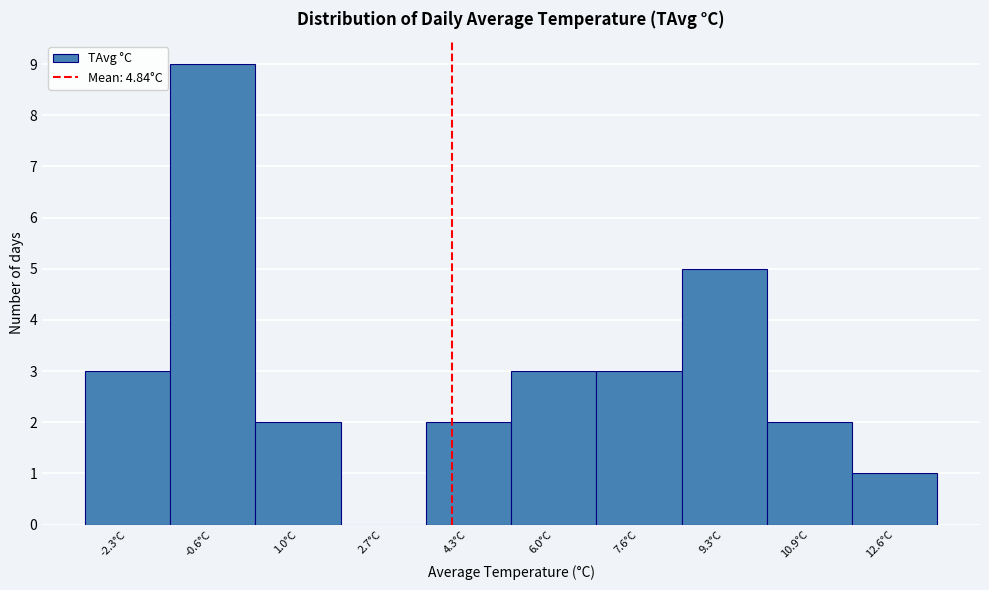

Reading left to right, list all the values displayed in this chart.

-2.3°C=3	-0.6°C=9	1.0°C=2	2.7°C=0	4.3°C=2	6.0°C=3	7.6°C=3	9.3°C=5	10.9°C=2	12.6°C=1